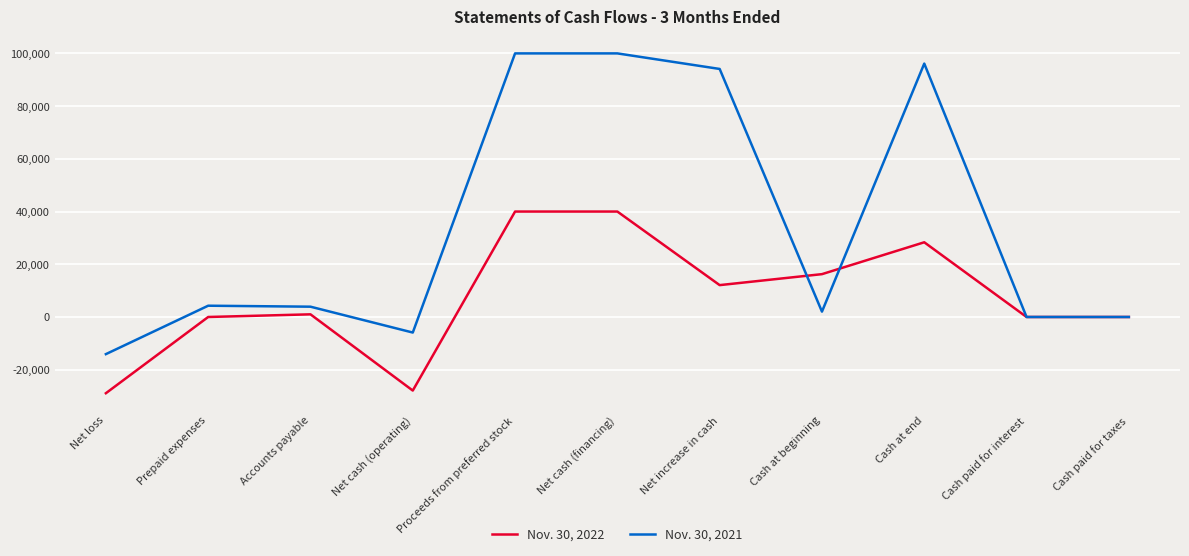

The value of Nov. 30, 2021 at Cash at end is 44362. True or false?

False